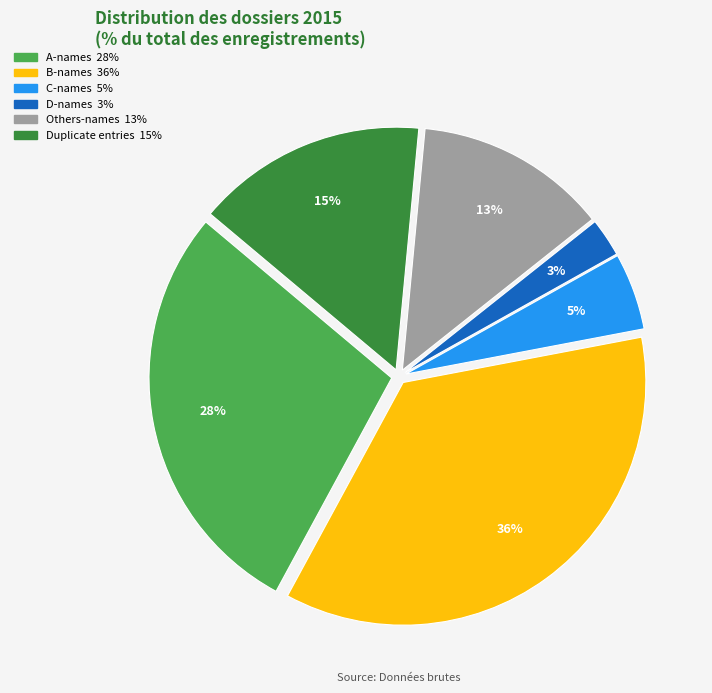

To the nearest percent, what is the average slice percentage?

17%